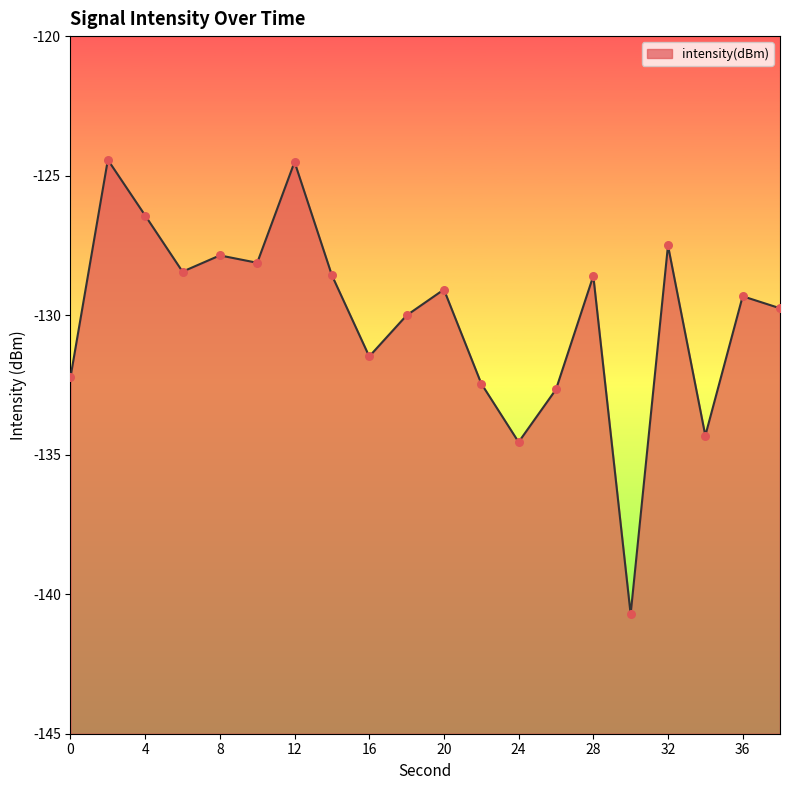

What is the change in value from 6 to 16?

-3.0